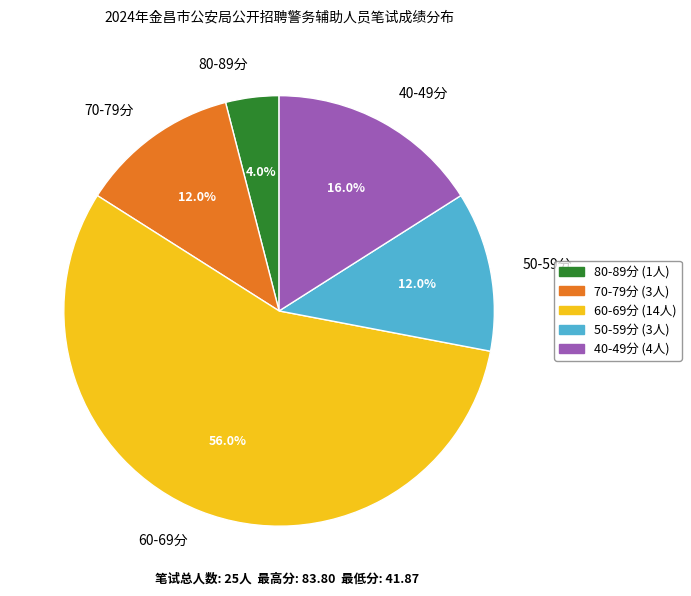

Combined, do 70-79分 and 40-49分 account for over 50%?

No